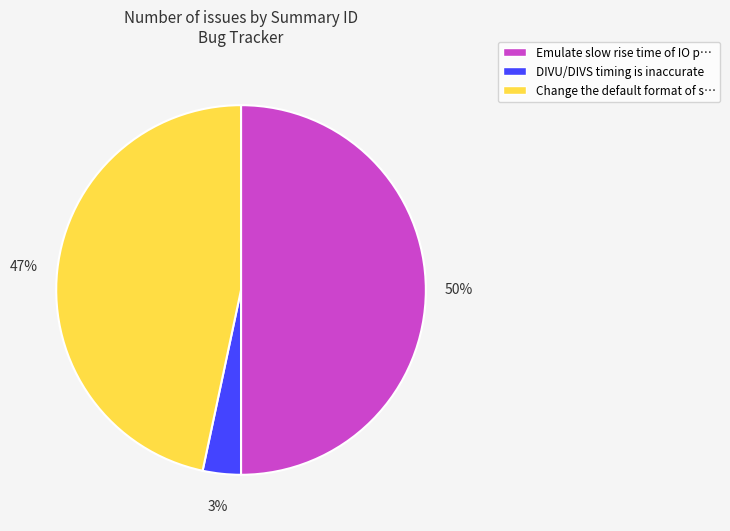

To the nearest percent, what portion does DIVU/DIVS timing is inaccurate represent?

3%